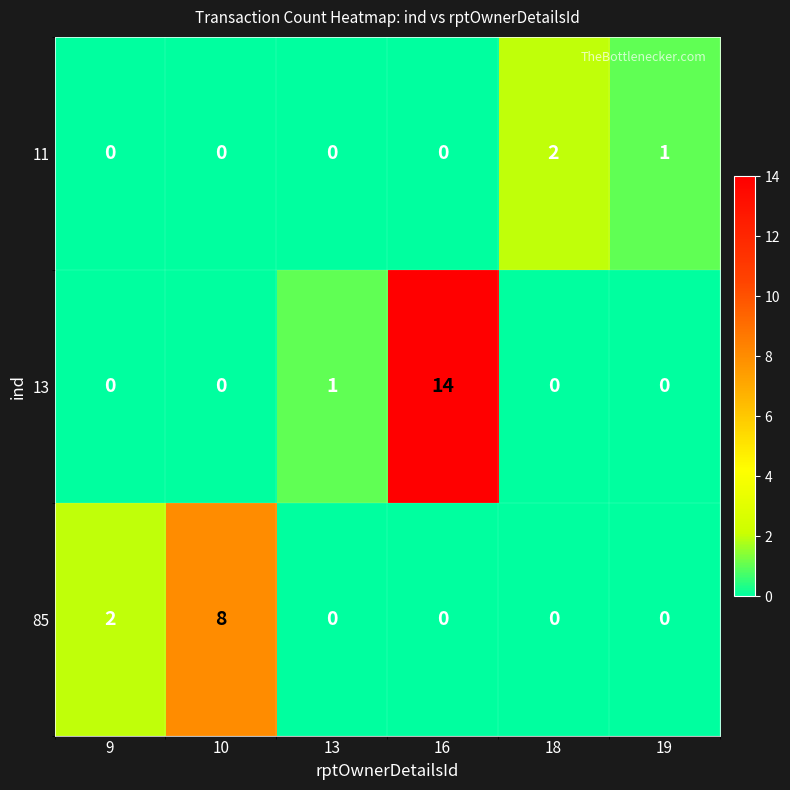

Is it true that 85 equals 3 at 9?

False